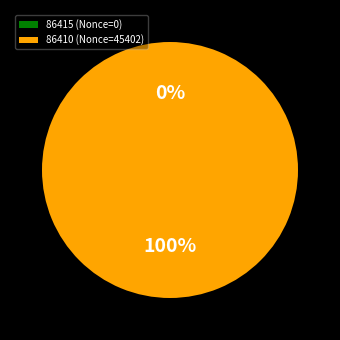

Combined, do 86415 and 86410 account for over 50%?

Yes